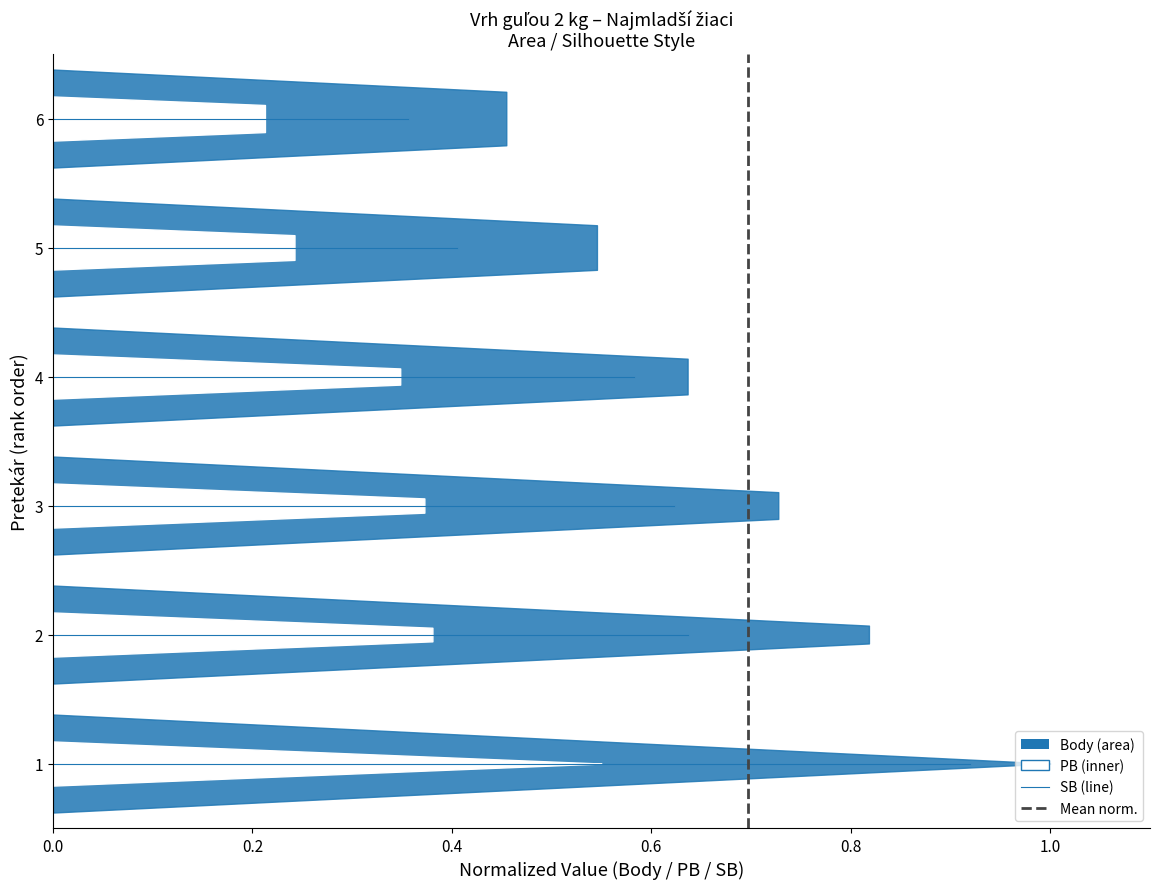

The value of Mean Body (norm ≈ 0.70) at 0.2 is 2. True or false?

False